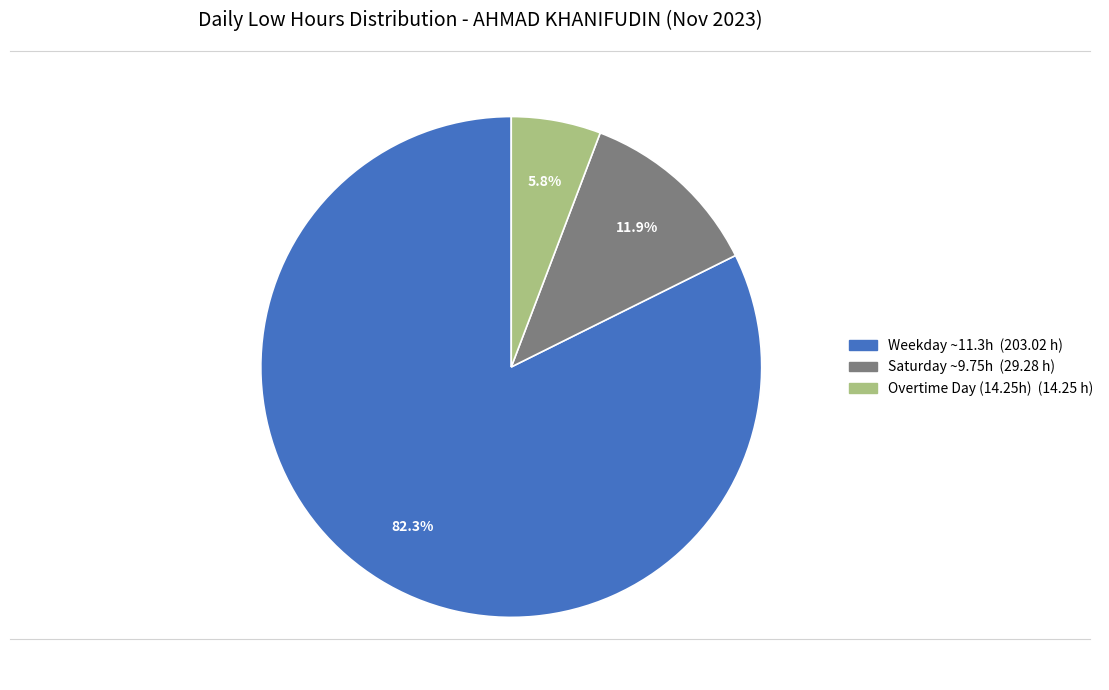

How many slices are in this pie chart?

3